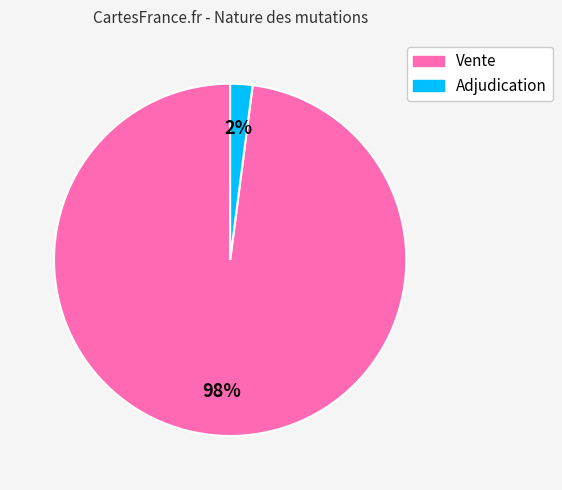

True or false: Vente accounts for 98% of the total.

True